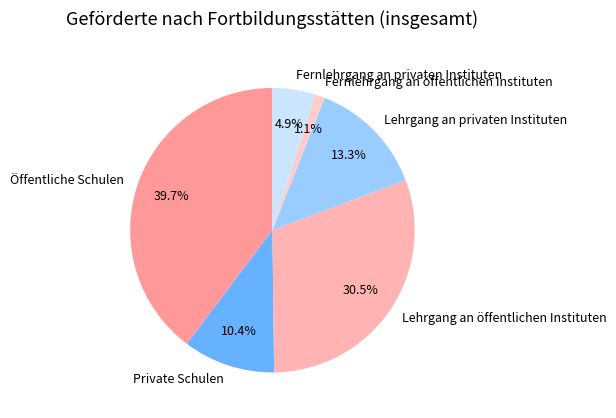

Count the number of slices in the pie.

6